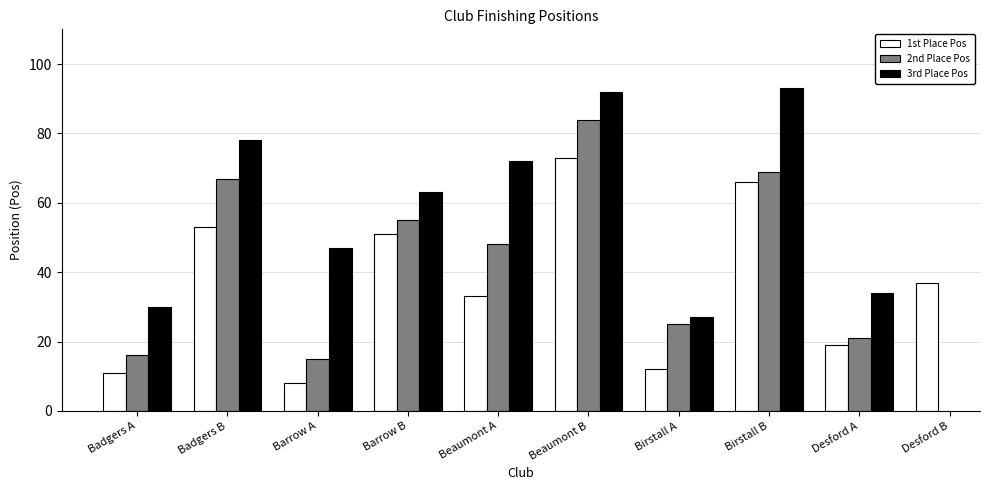

How many values in 2nd Place Pos are above zero?

9